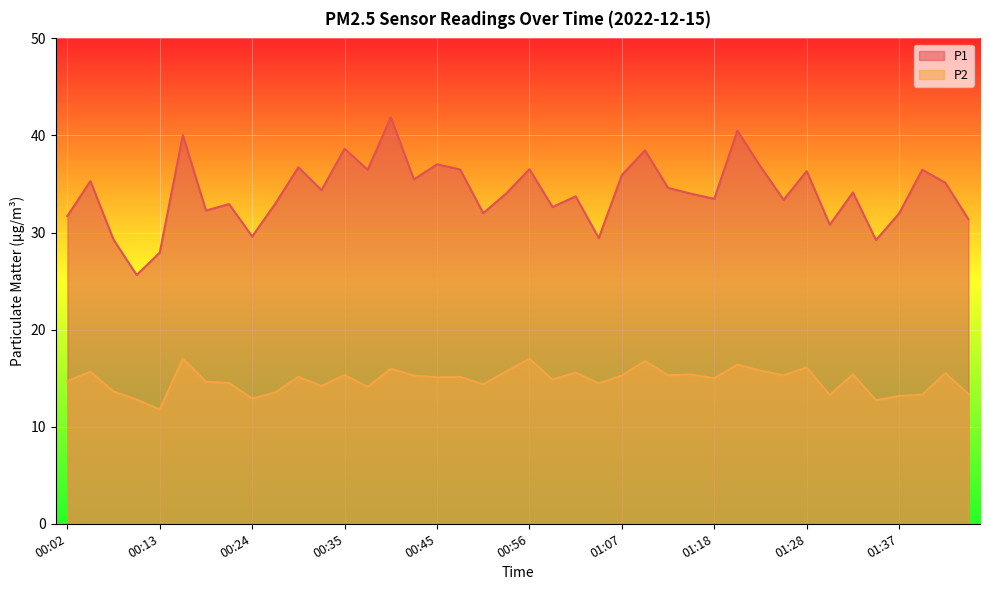

How many interior local peaks does the P1 series have?

14